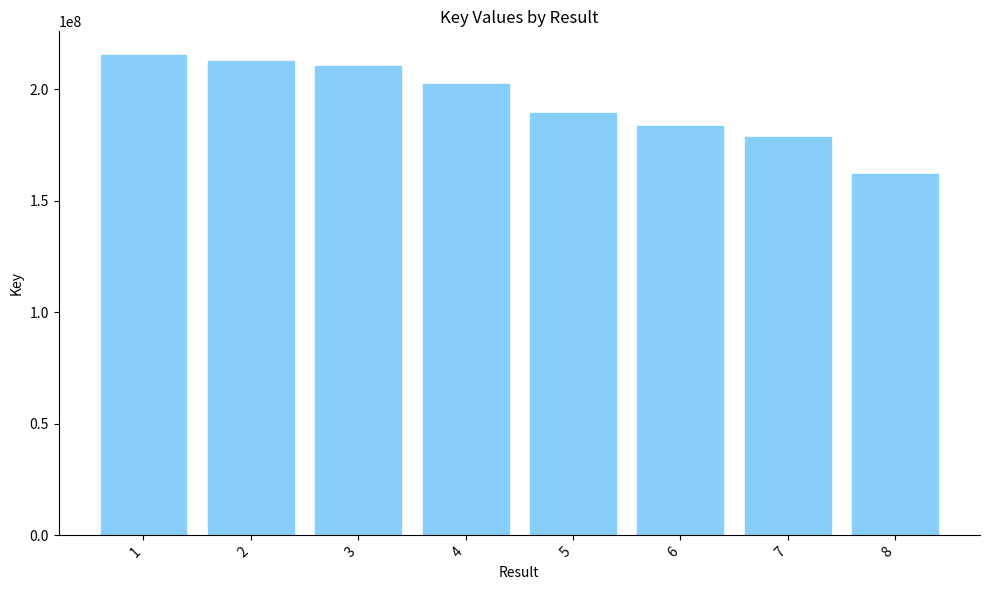

What is the maximum value shown in the chart?

215241209